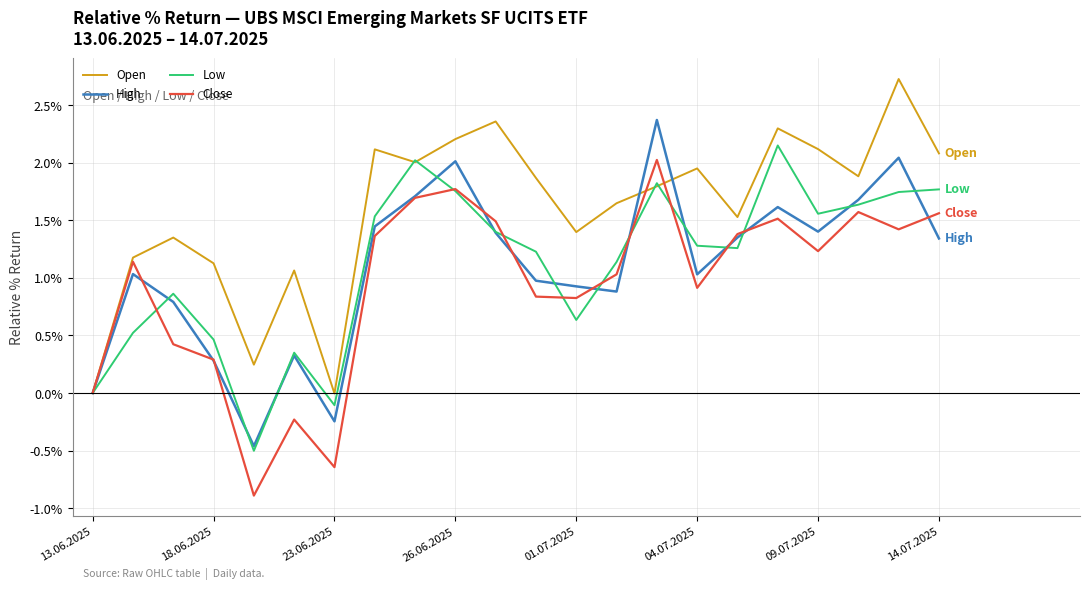

What is the maximum value for Open?

2.7